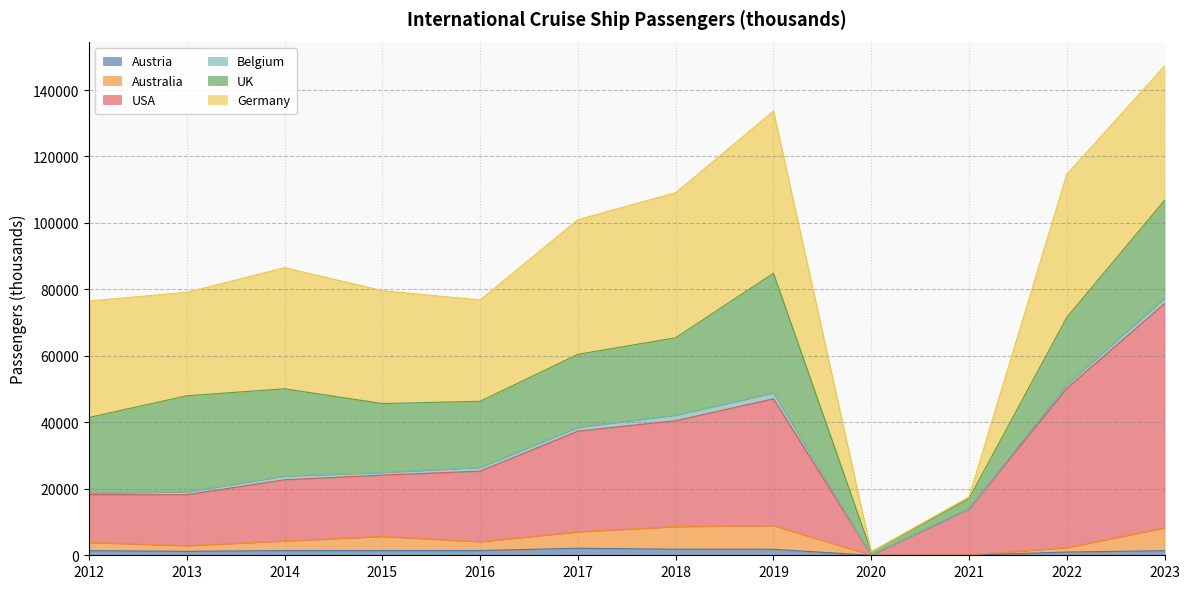

How many positive values does the Austria series have?

11